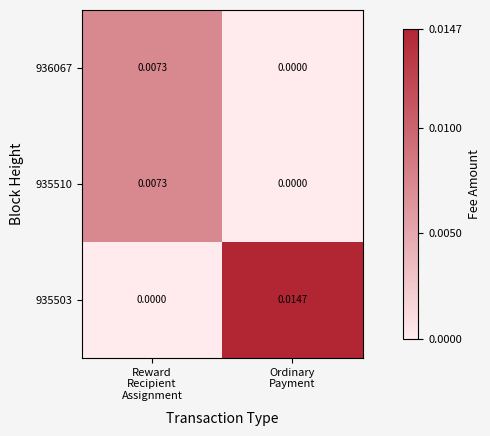

How many values in the 936067 series exceed 0?

1